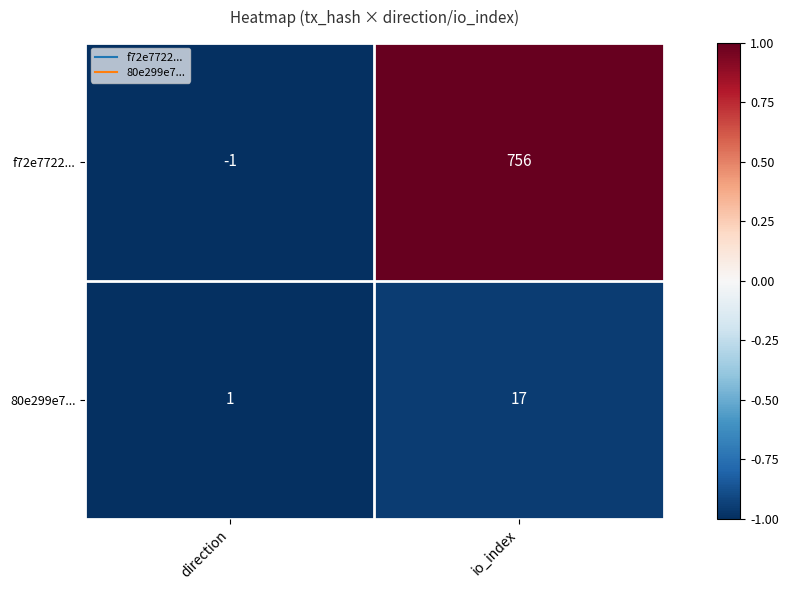

At how many categories does at least one series exceed 0?

2